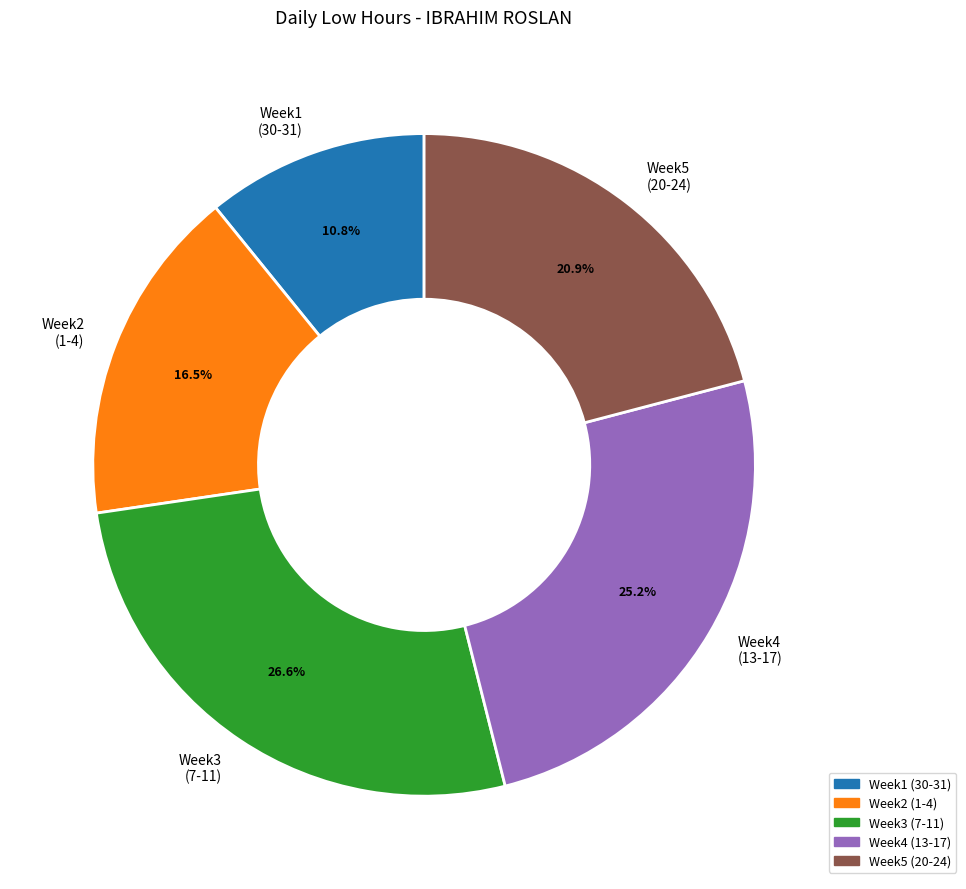

Is there a majority slice in this chart?

No